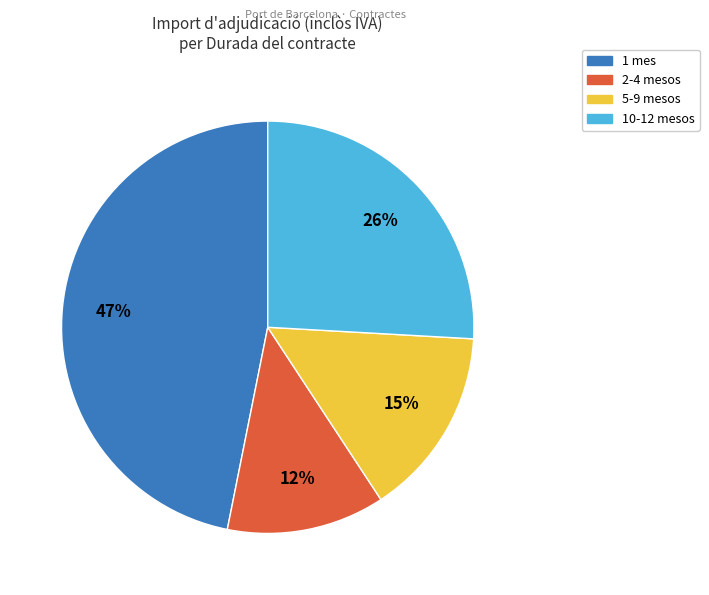

To the nearest percent, what is the average slice percentage?

25%